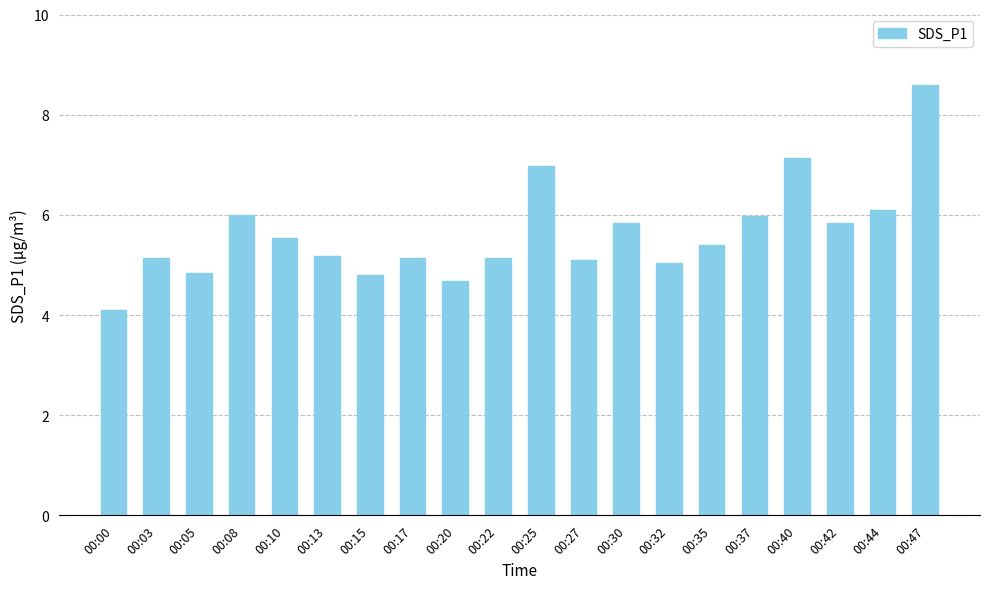

What is the value of the 20th bar from the left?

8.6